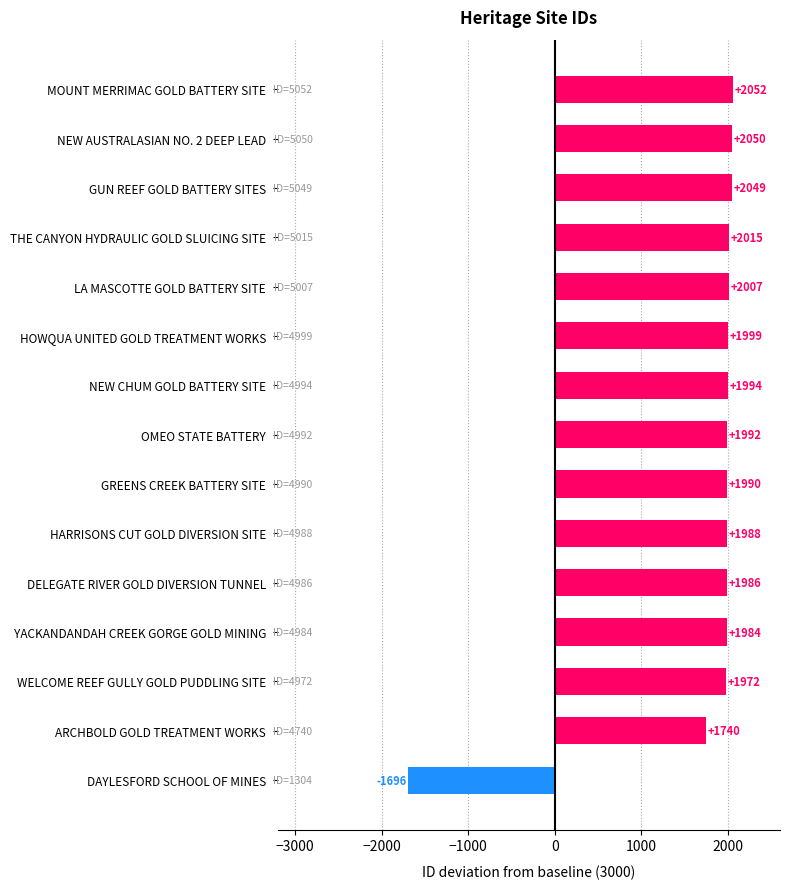

Where is the data nearest to the value 178?

ARCHBOLD GOLD TREATMENT WORKS